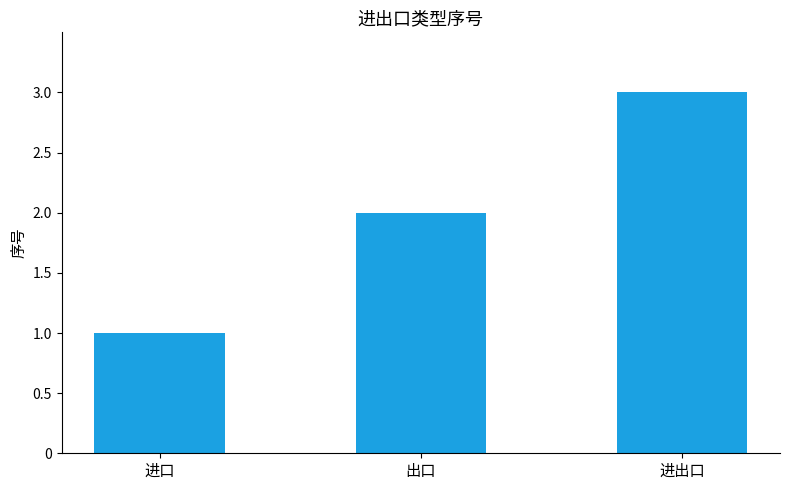

Between 进出口 and 进口, which is larger?

进出口